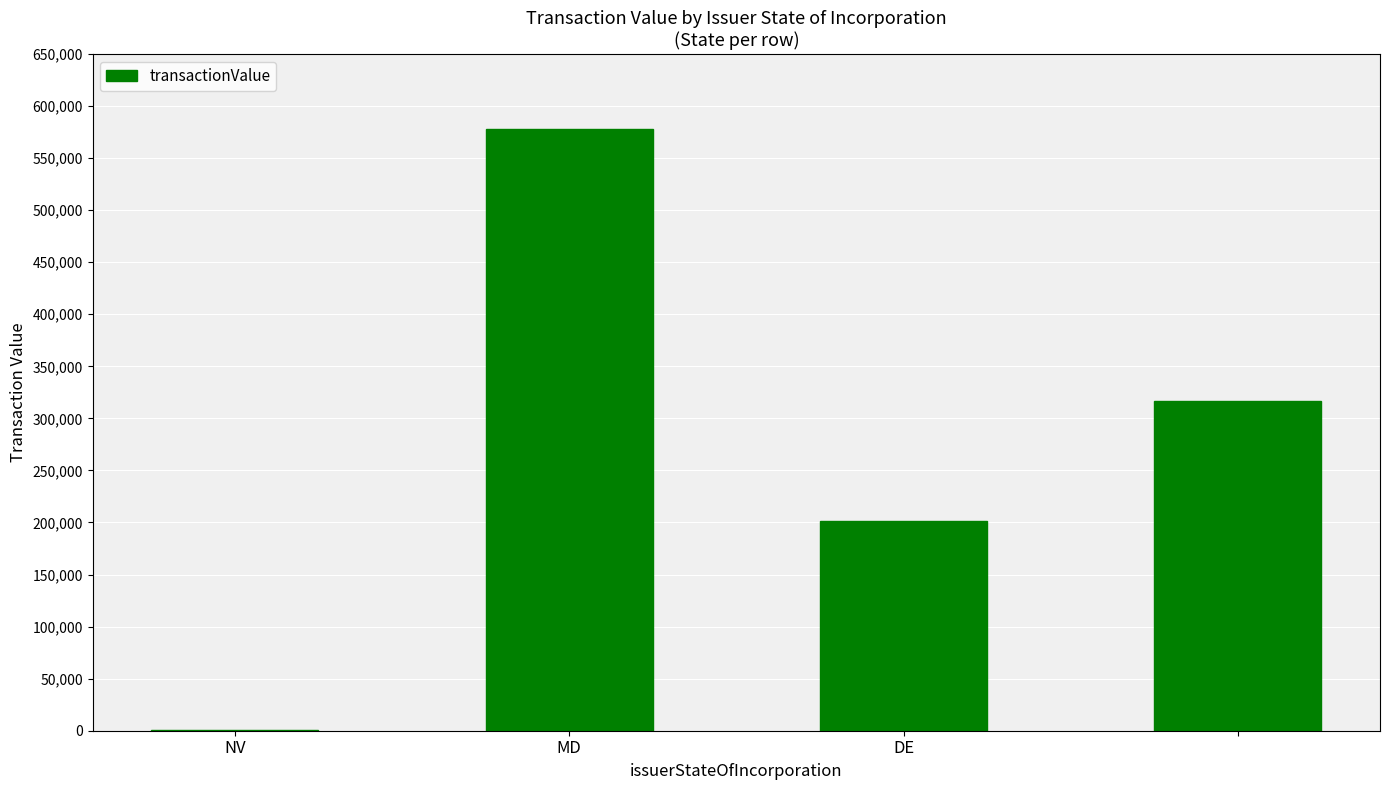

What is the average value?

273924